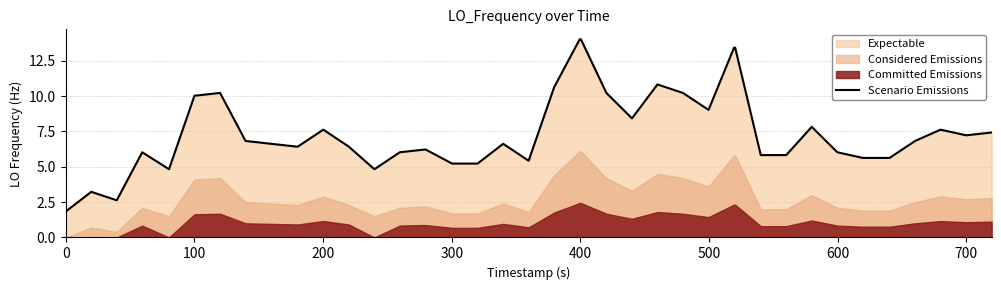

What is the highest value of the Scenario Emissions series?

14.0